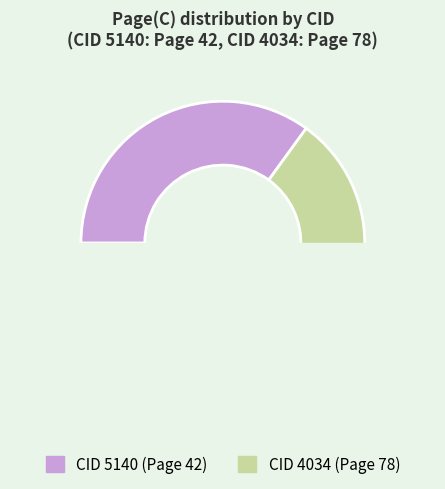

To the nearest percent, what percentage of the pie is 4034?

65%